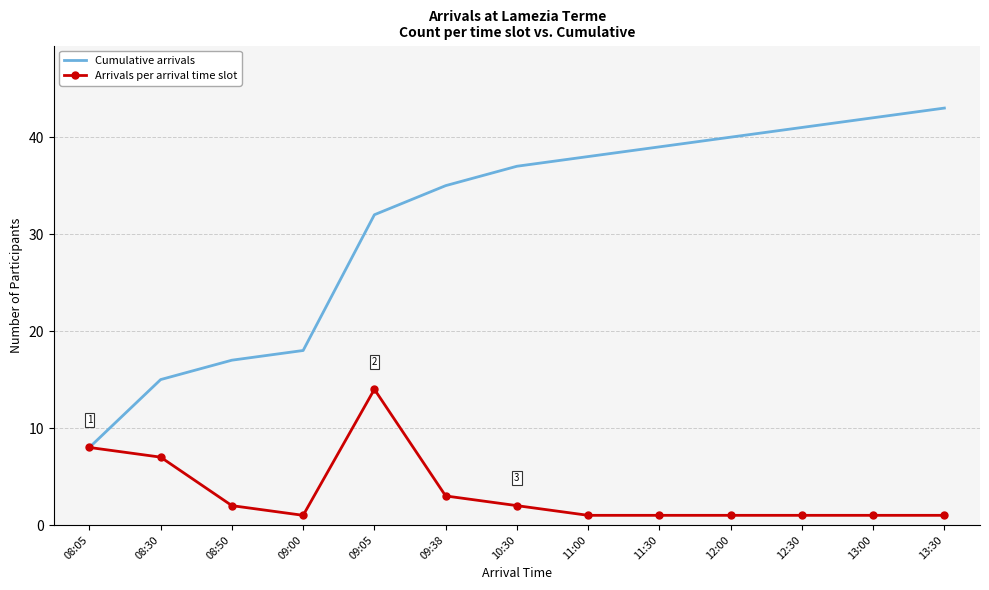

The Cumulative arrivals series shows 13 at 09:05. True or false?

False